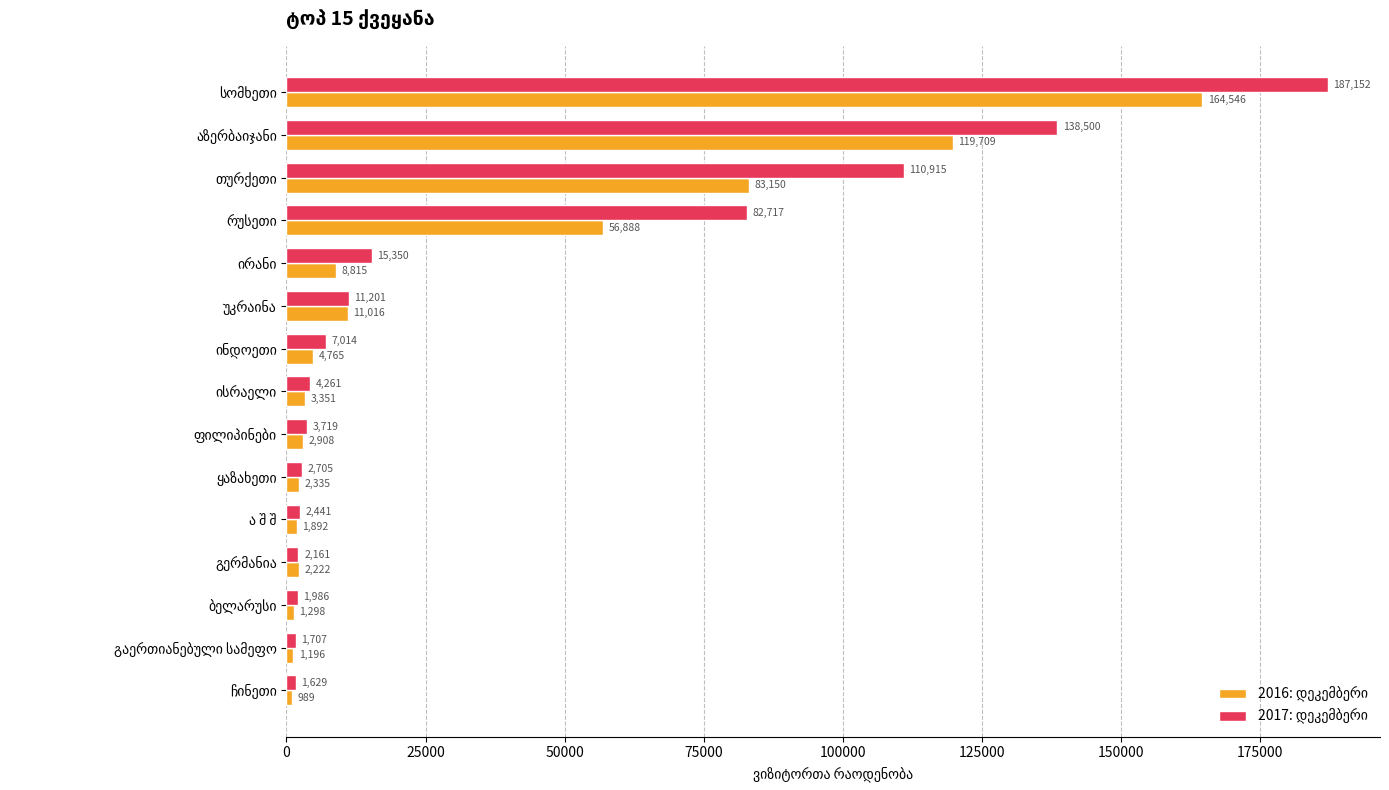

What is the maximum value shown in the chart?

187152